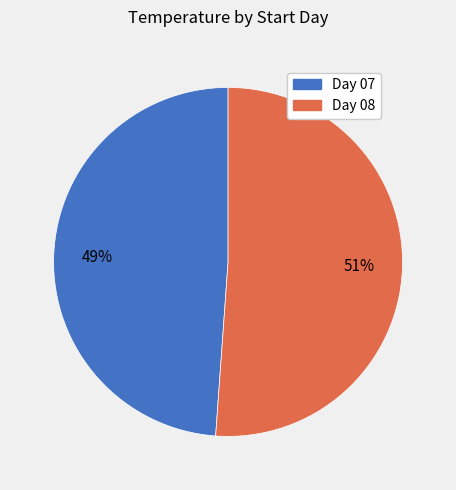

Is there any slice that represents more than half of the pie?

Yes